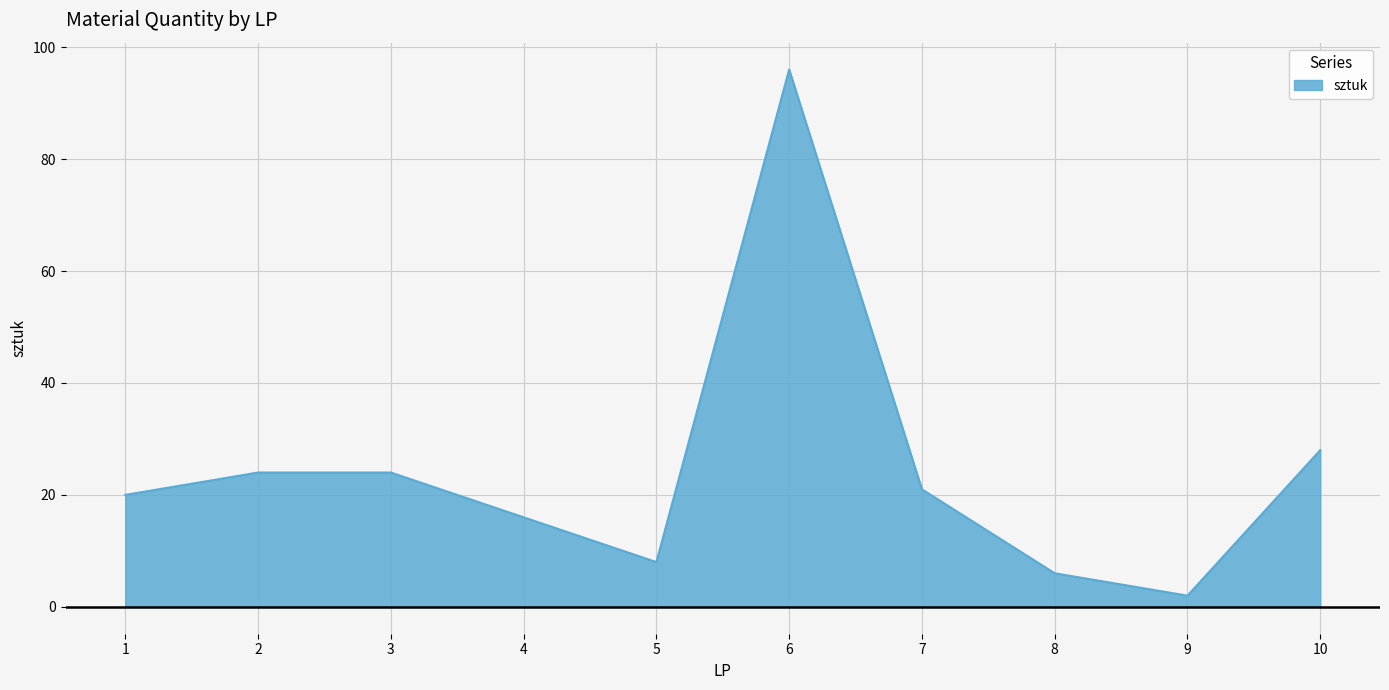

The value at 5 is 8. True or false?

True